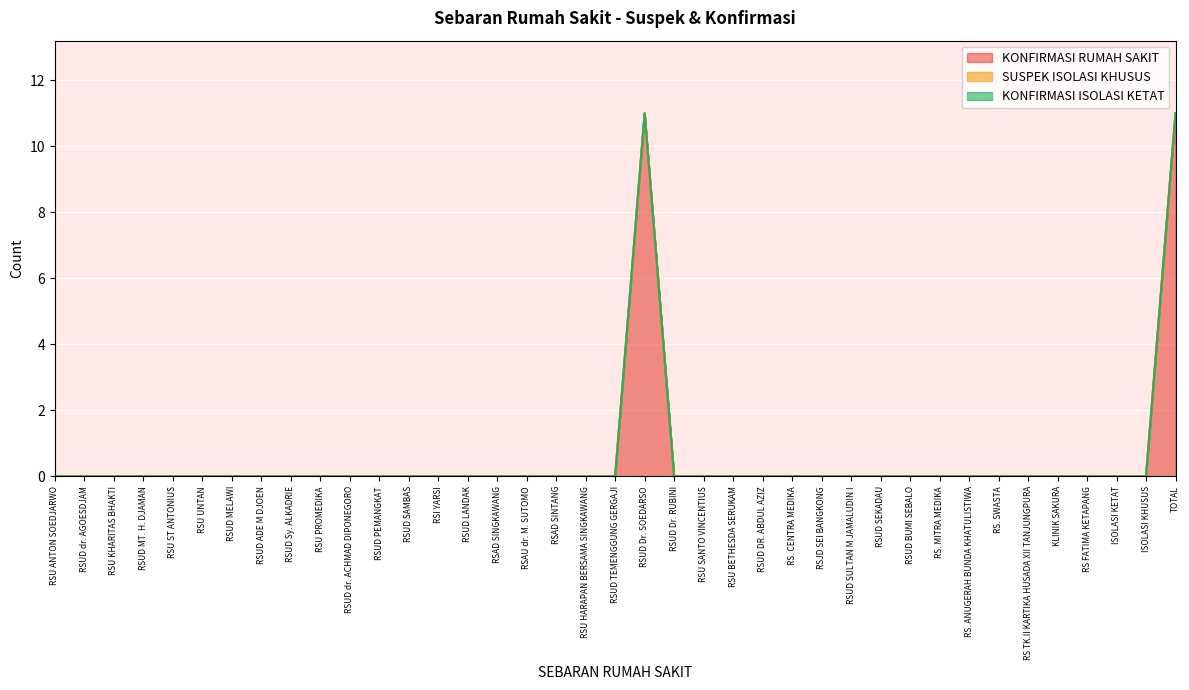

Rank the series by their maximum value, from highest to lowest.

KONFIRMASI RUMAH SAKIT, SUSPEK ISOLASI KHUSUS, KONFIRMASI ISOLASI KETAT